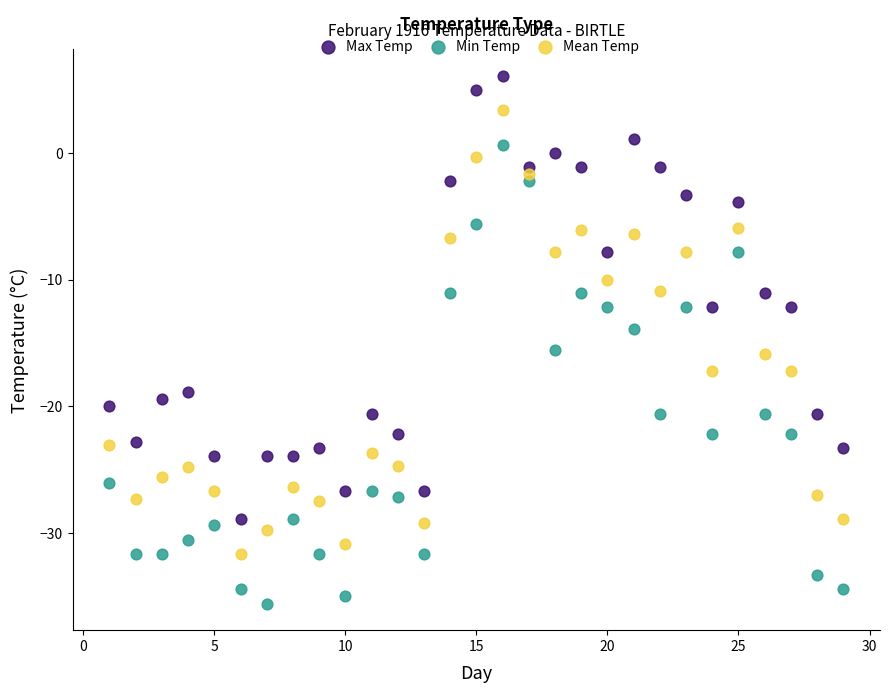

Which series has the widest spread of Y values?

Min Temp